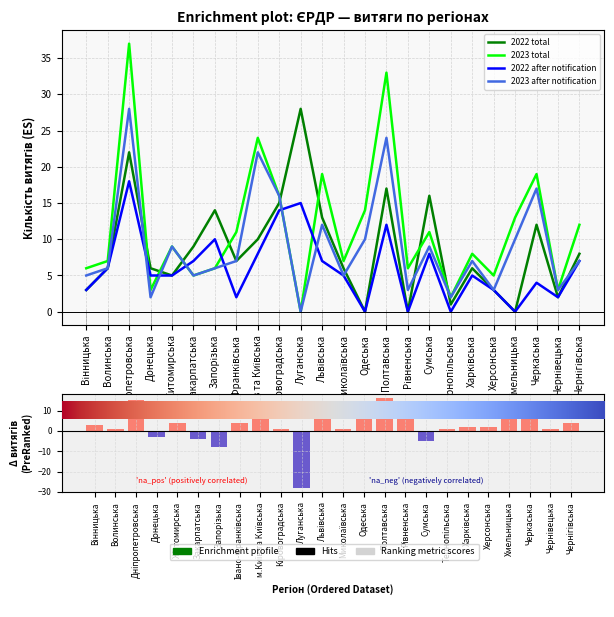

Reading right to left, list all the values displayed in this chart.

2022 total: 8	2	12	0	3	6	1	16	0	17	0	6	13	28	15	10	7	14	9	5	6	22	6	3
2023 total: 12	3	19	13	5	8	2	11	6	33	14	7	19	0	16	24	11	6	5	9	3	37	7	6
2022 after notification: 7	2	4	0	3	5	0	8	0	12	0	5	7	15	14	8	2	10	7	5	5	18	6	3
2023 after notification: 7	3	17	10	3	7	2	9	3	24	10	5	12	0	16	22	7	6	5	9	2	28	6	5
Зміна (2023-2022): 4	1	7	13	2	2	1	-5	6	16	14	1	6	-28	1	14	4	-8	-4	4	-3	15	1	3